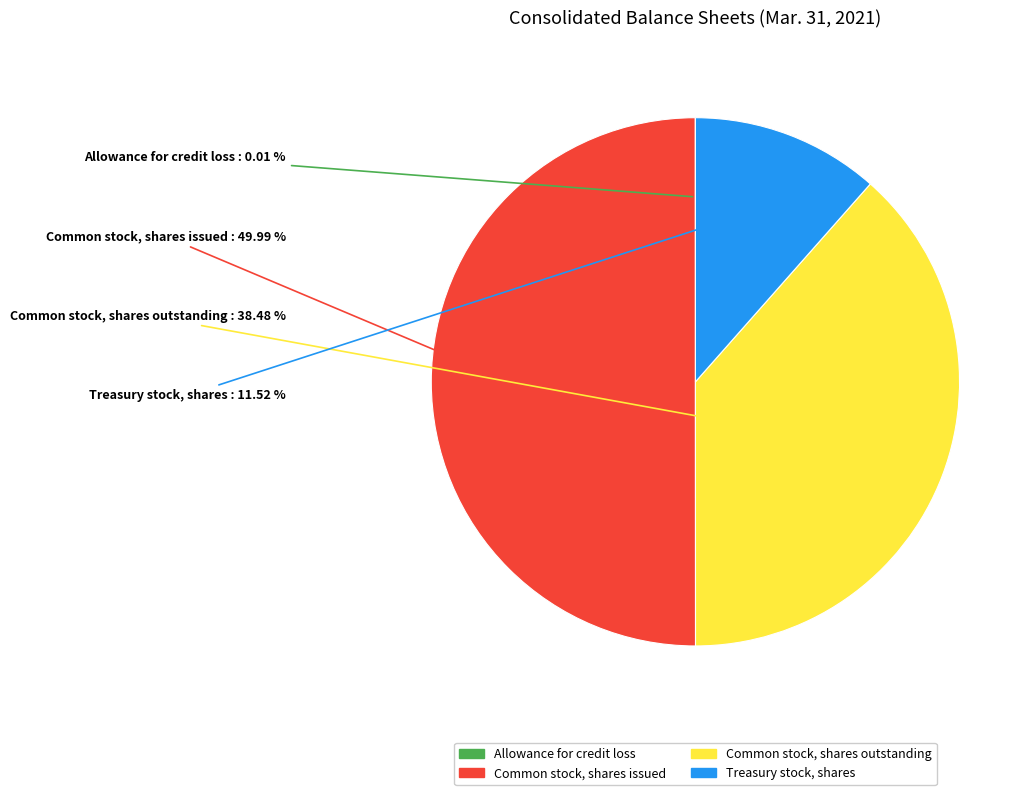

The Common stock, shares issued slice represents 50% of the pie. True or false?

True